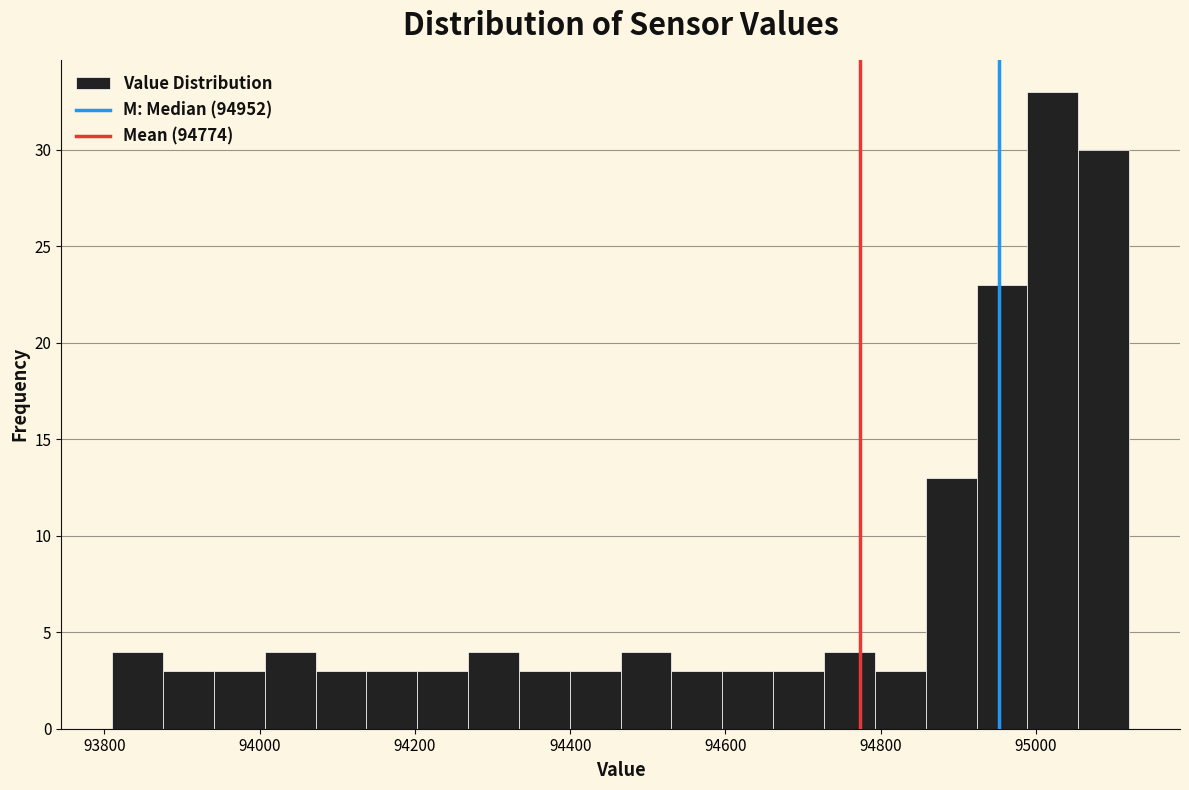

Read against the x-axis, roughly where is the centre of the tallest bar?

95020